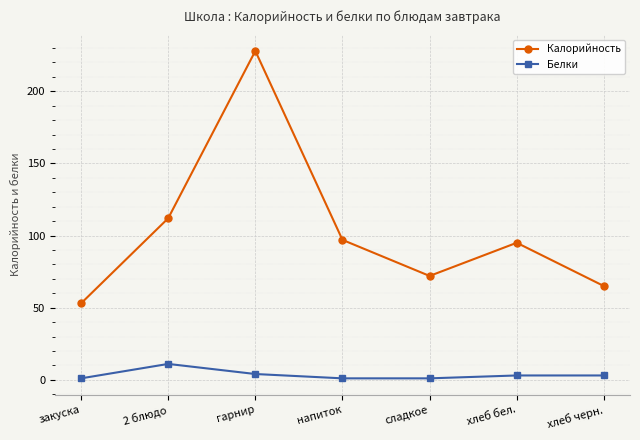

How many lines are shown in the chart?

2